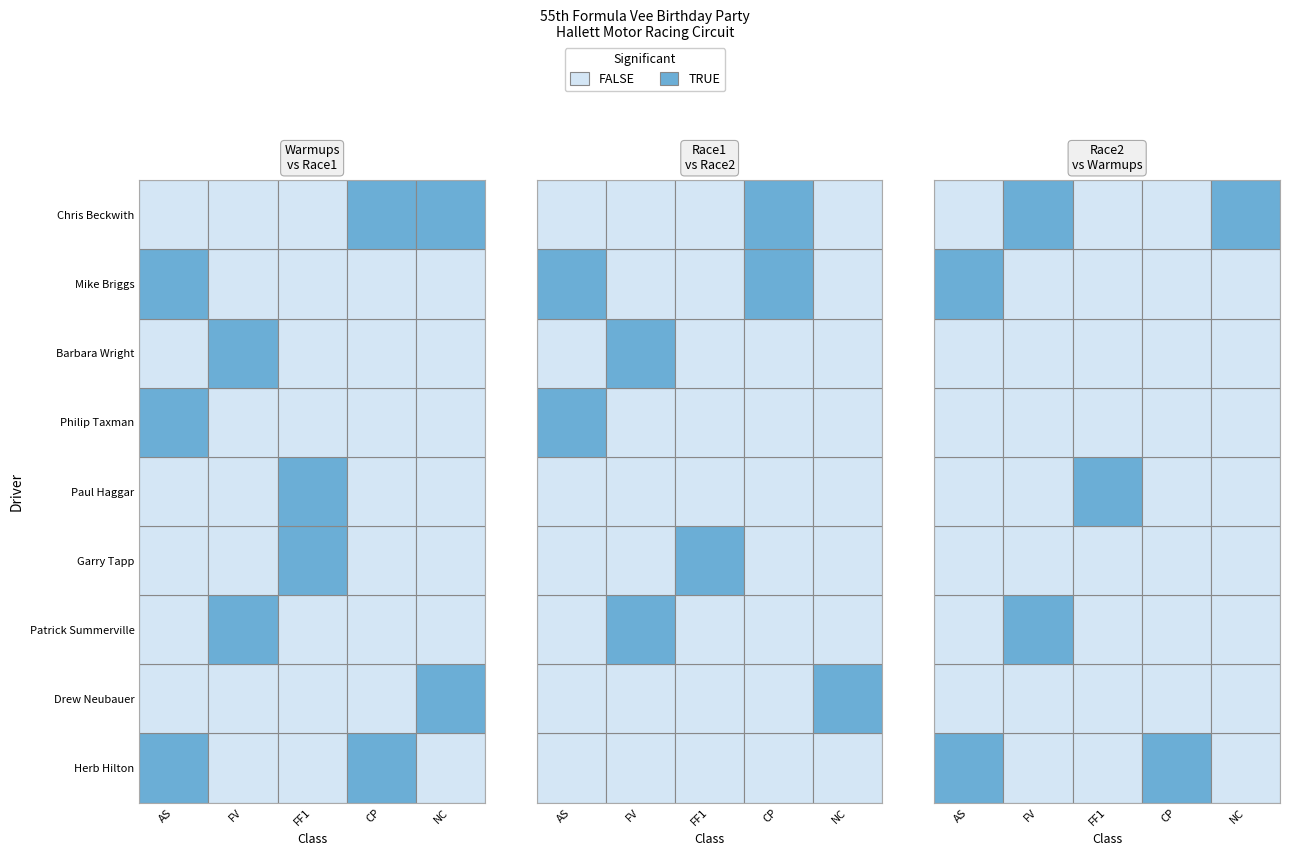

How many values in FF1 are above zero?

2